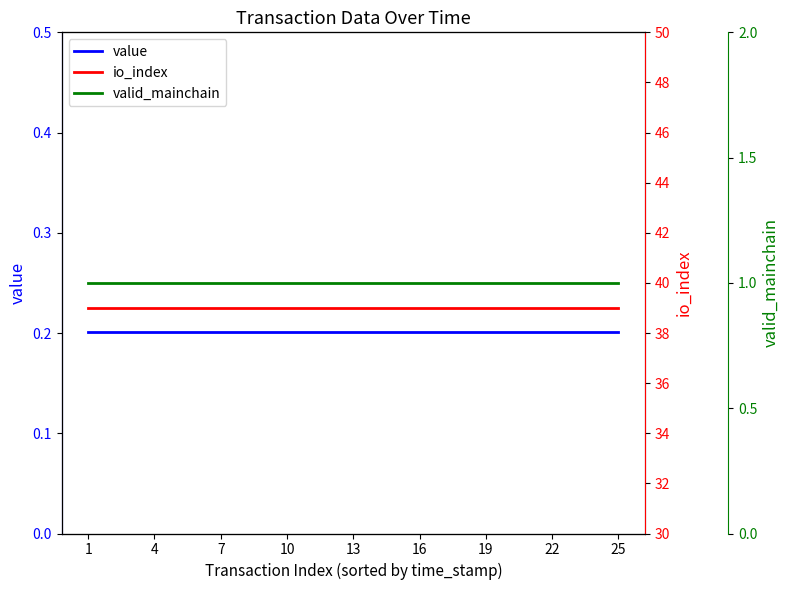

At which label does valid_mainchain reach its peak?

1